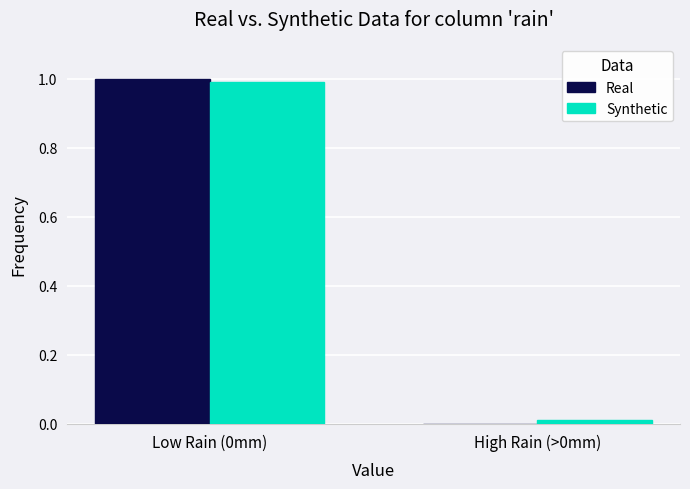

The value of Synthetic at Low Rain (0mm) is 1.0. True or false?

True